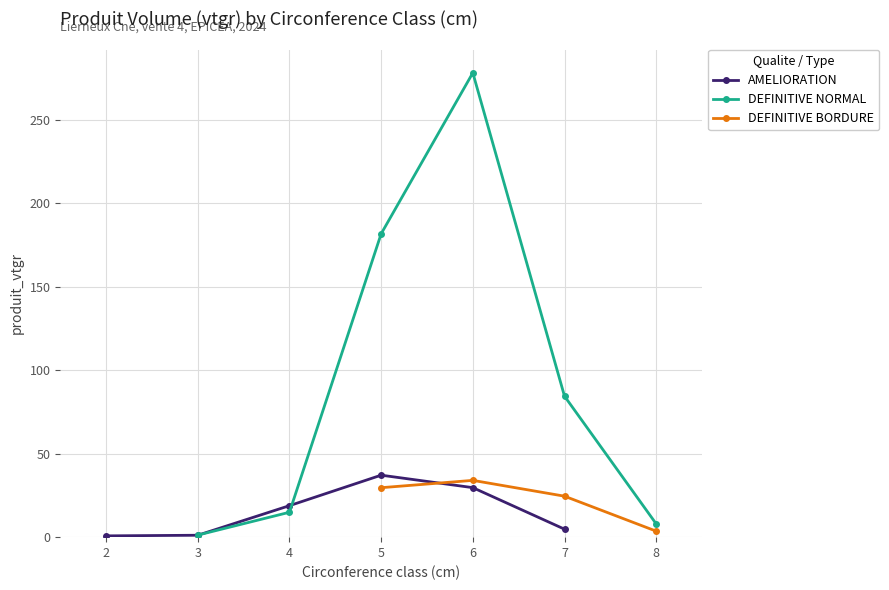

At which label does DEFINITIVE NORMAL first exceed 84?

5